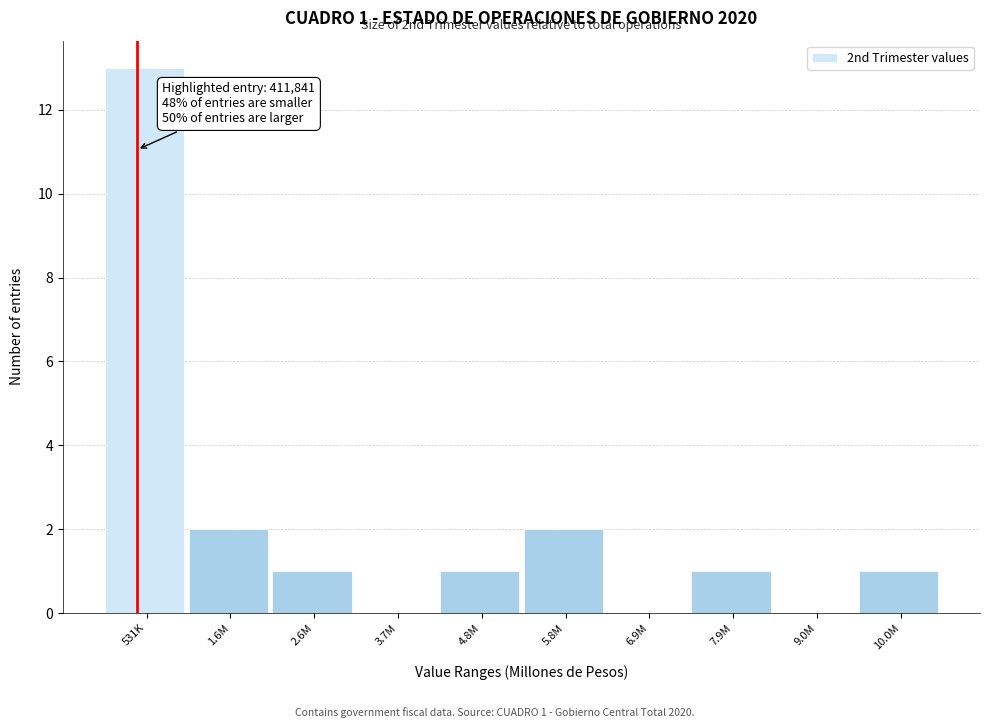

Reading left to right, extract all data points from this chart.

531K=13	1.6M=2	2.6M=1	3.7M=0	4.8M=1	5.8M=2	6.9M=0	7.9M=1	9.0M=0	10.0M=1